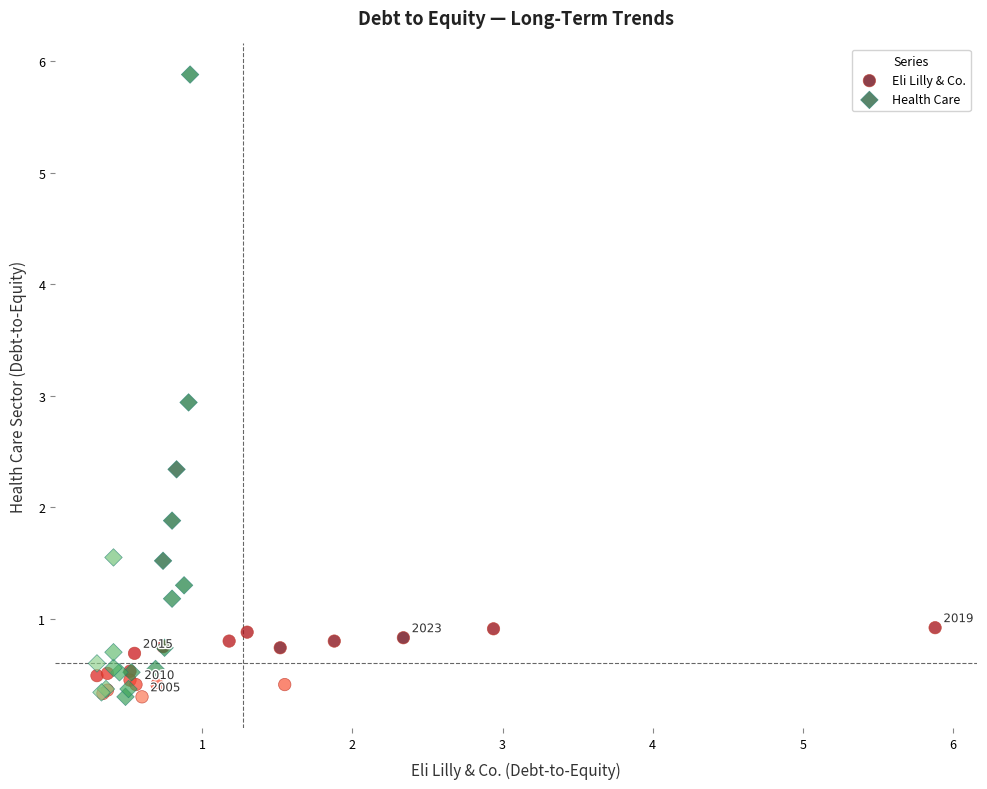

Which series contains the highest Y value?

Health Care